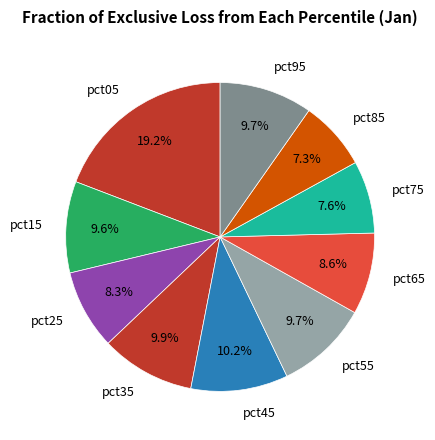

Which has a higher value, pct05 or pct75?

pct05